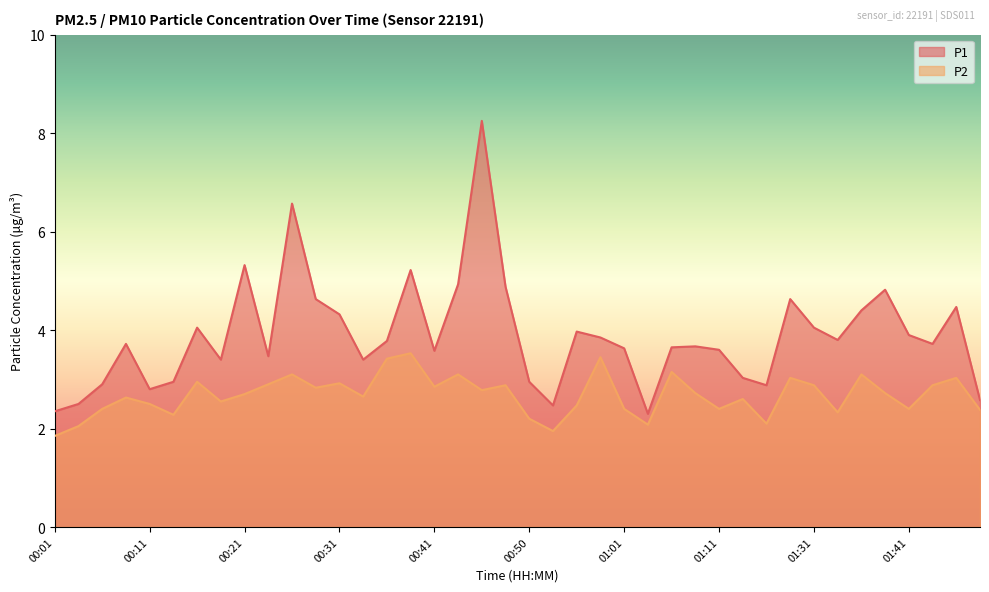

What is the difference between the P1 values at 01:11 and 01:41?

0.3